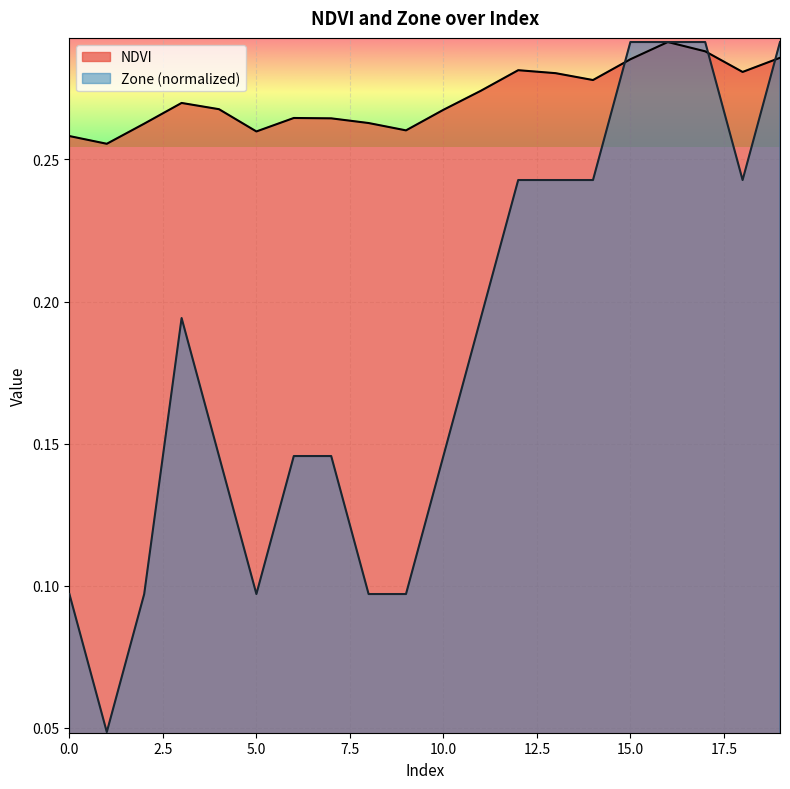

Reading left to right, what are all the values shown in this chart?

NDVI: 0.3	0.3	0.3	0.3	0.3	0.3	0.3	0.3	0.3	0.3	0.3	0.3	0.3	0.3	0.3	0.3	0.3	0.3	0.3	0.3
Zone: 0.1	0.0	0.1	0.2	0.1	0.1	0.1	0.1	0.1	0.1	0.1	0.2	0.2	0.2	0.2	0.3	0.3	0.3	0.2	0.3